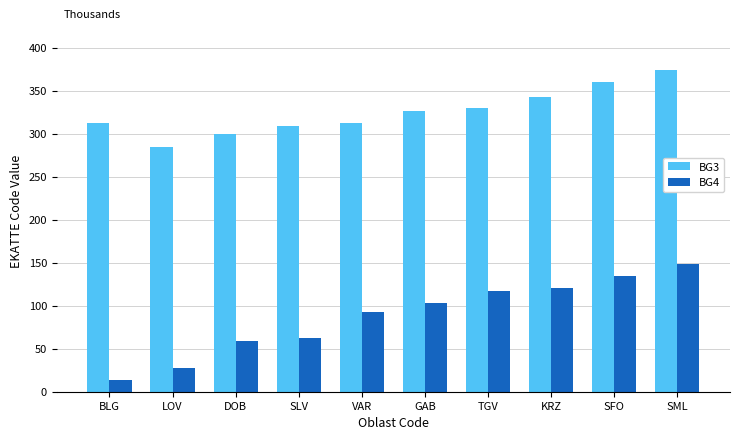

True or false: BG4 has a value of 117 at TGV.

True